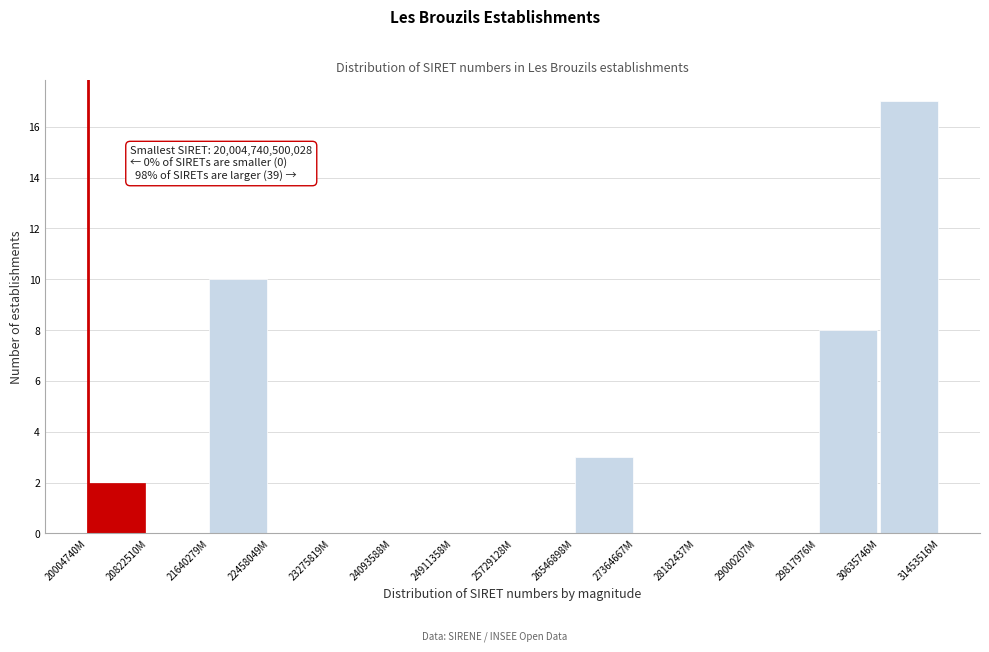

Reading right to left, transcribe all the data shown in this chart.

30635746M=17	29817976M=8	29000207M=0	28182437M=0	27364667M=0	26546898M=3	25729128M=0	24911358M=0	24093588M=0	23275819M=0	22458049M=0	21640279M=10	20822510M=0	20004740M=2